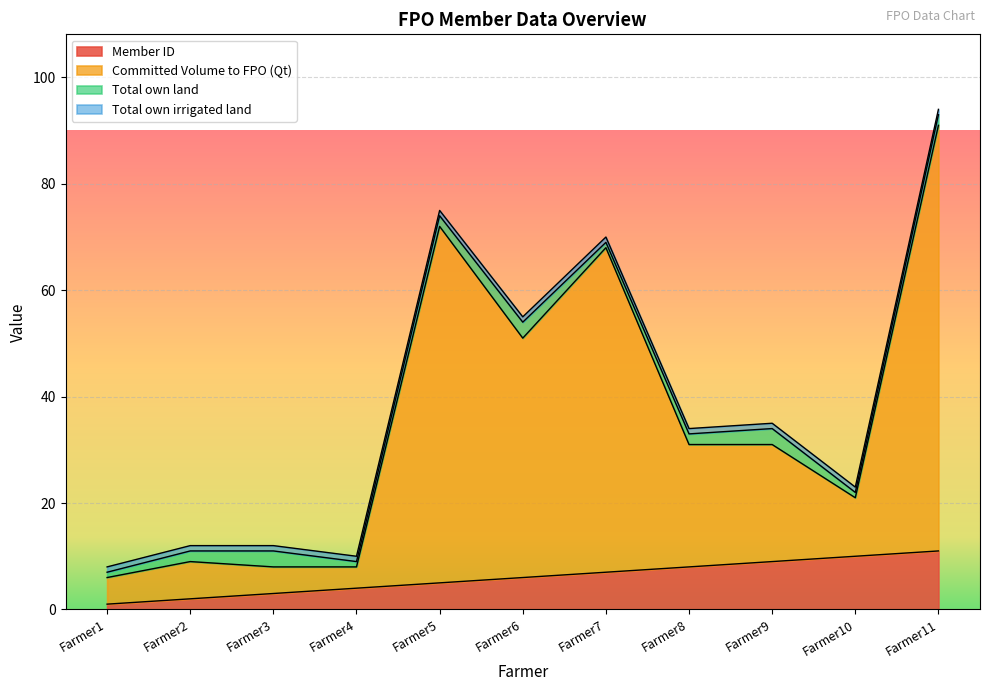

The value of Committed Volume to FPO (Qt) at Farmer10 is 7. True or false?

False